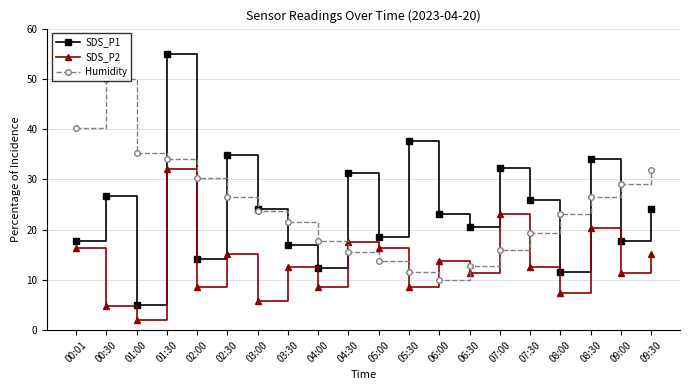

What is the total value across all series at 09:00?

58.3